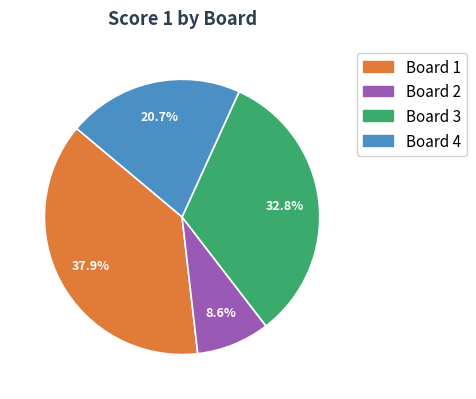

Is there any slice that represents more than half of the pie?

No